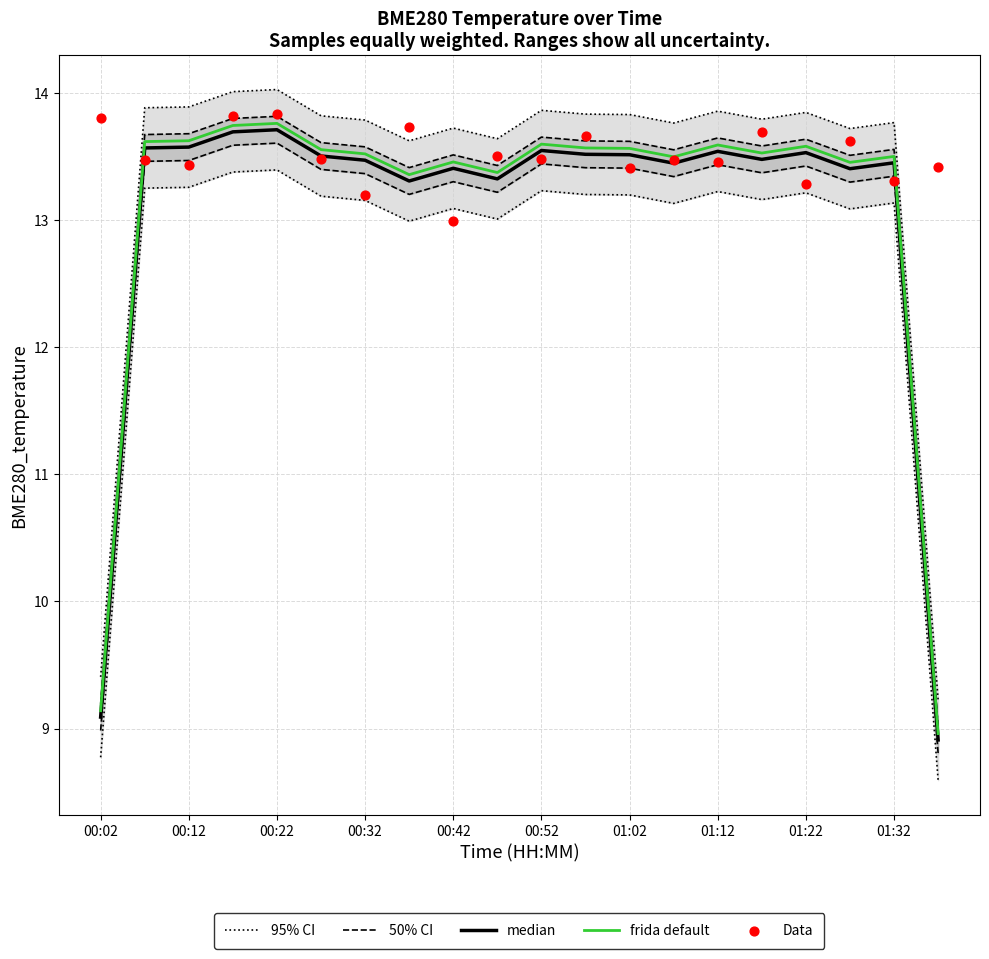

What is the lowest value of the frida default series?

9.0